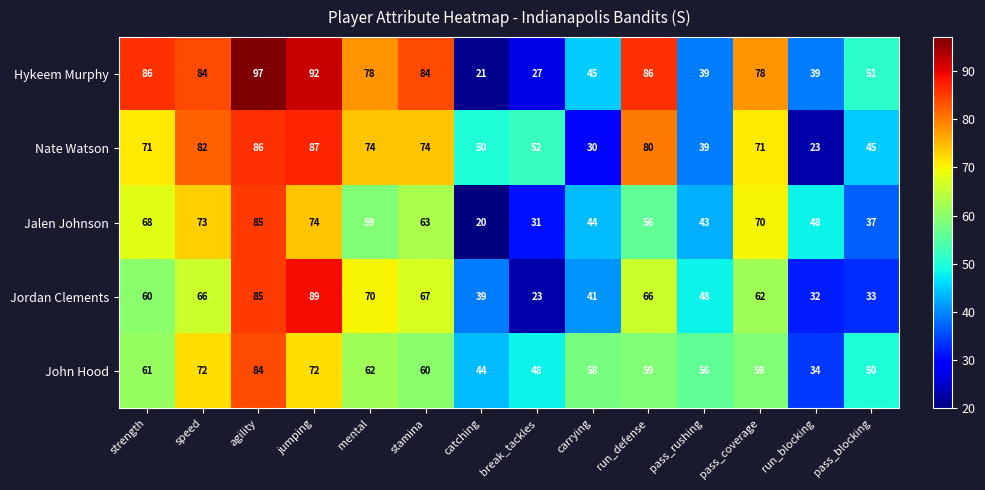

What is the difference between the second highest and second lowest values in the John Hood series?

28